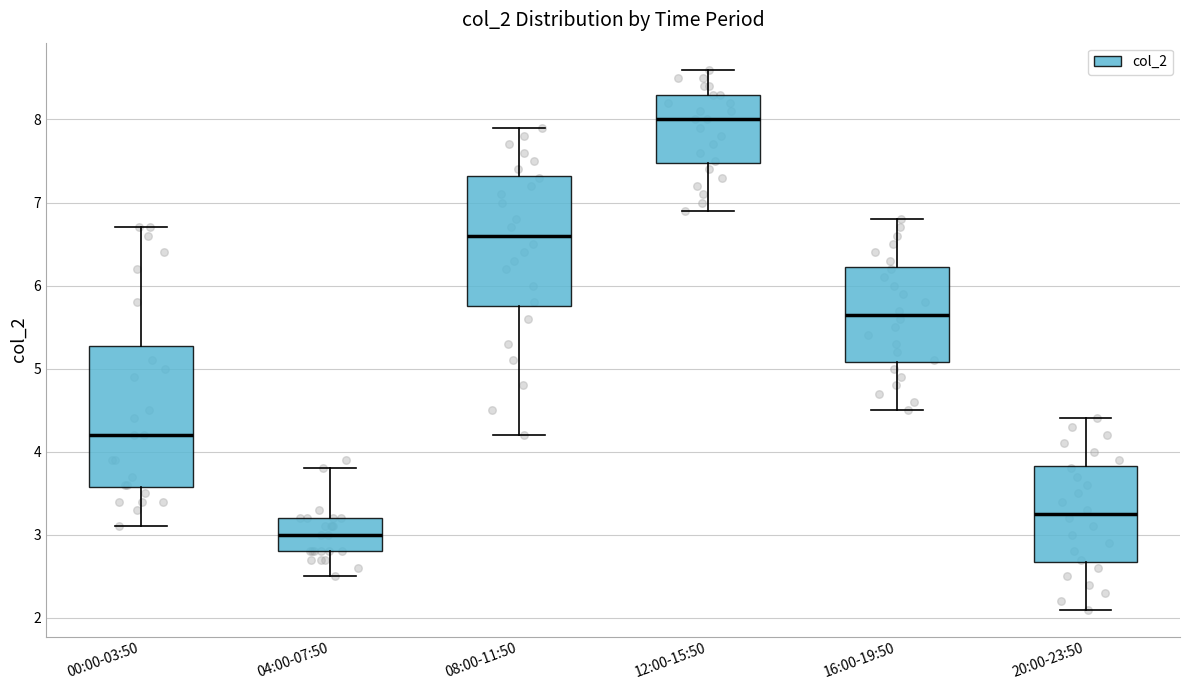

Reading left to right, read every box against the y-axis: the position of its median line, the range the box covers, and the ends of its whiskers. The values are not printed on the chart, so give them approximately, as read against the axis.

00:00-03:50: median 4.2, box 3.6 to 5.3, whiskers 3.1 to 6.7
04:00-07:50: median 3.0, box 2.8 to 3.2, whiskers 2.5 to 3.8
08:00-11:50: median 6.6, box 5.8 to 7.3, whiskers 4.2 to 7.9
12:00-15:50: median 8.0, box 7.5 to 8.3, whiskers 6.9 to 8.6
16:00-19:50: median 5.7, box 5.1 to 6.2, whiskers 4.5 to 6.8
20:00-23:50: median 3.3, box 2.7 to 3.8, whiskers 2.1 to 4.4